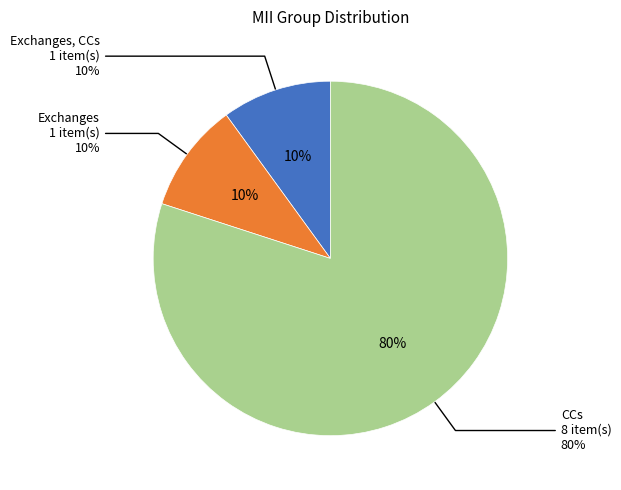

Which slice is the largest?

CCs